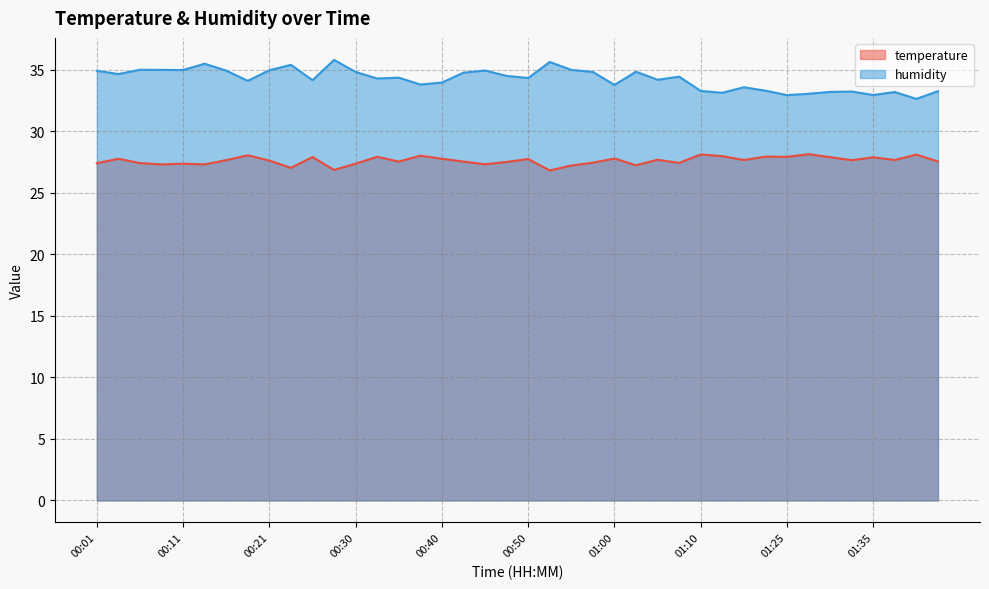

What is the total value across all series at 01:31?

61.1